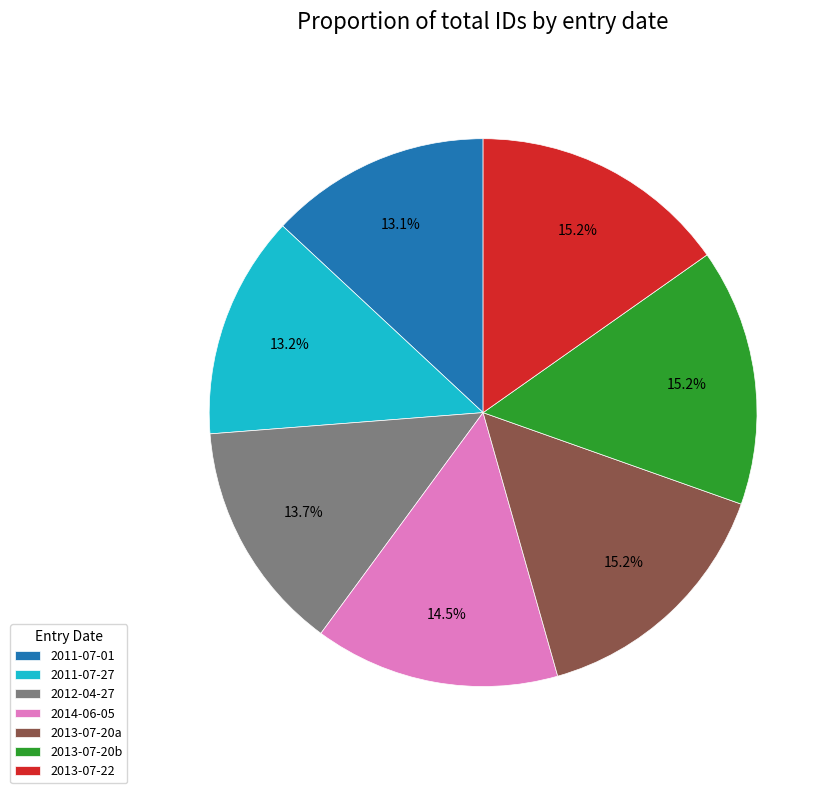

Does any single category account for the majority?

No